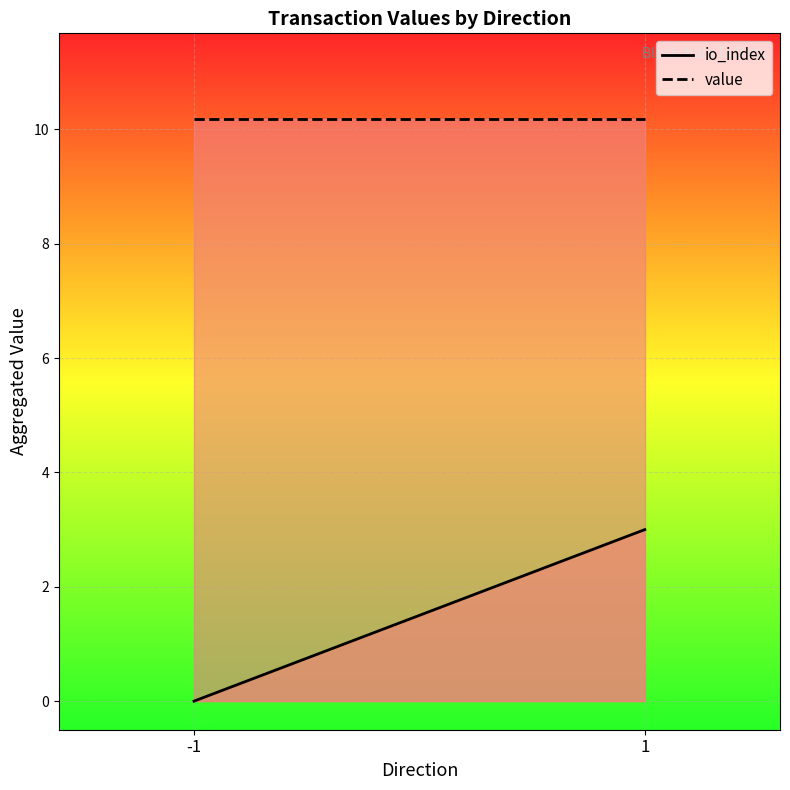

The value series shows 10.2 at -1. True or false?

True